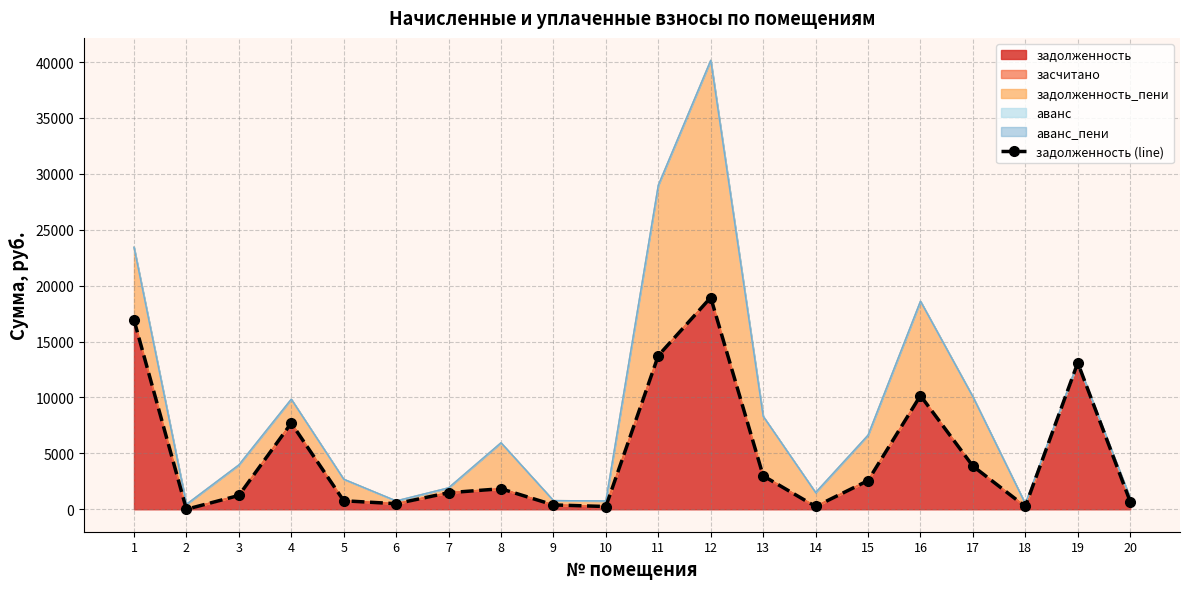

Reading left to right, list all the values displayed in this chart.

1=16935.8	2=0.0	3=1234.7	4=7706.4	5=760.9	6=499.0	7=1480.5	8=1836.3	9=388.1	10=246.9	11=13744.0	12=18939.5	13=2989.7	14=249.5	15=2564.2	16=10166.8	17=3861.3	18=248.5	19=13103.0	20=694.2